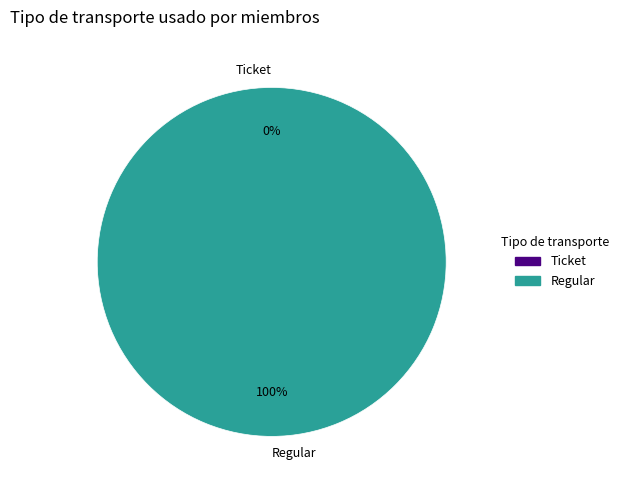

Which category has the smallest portion of the pie?

Ticket